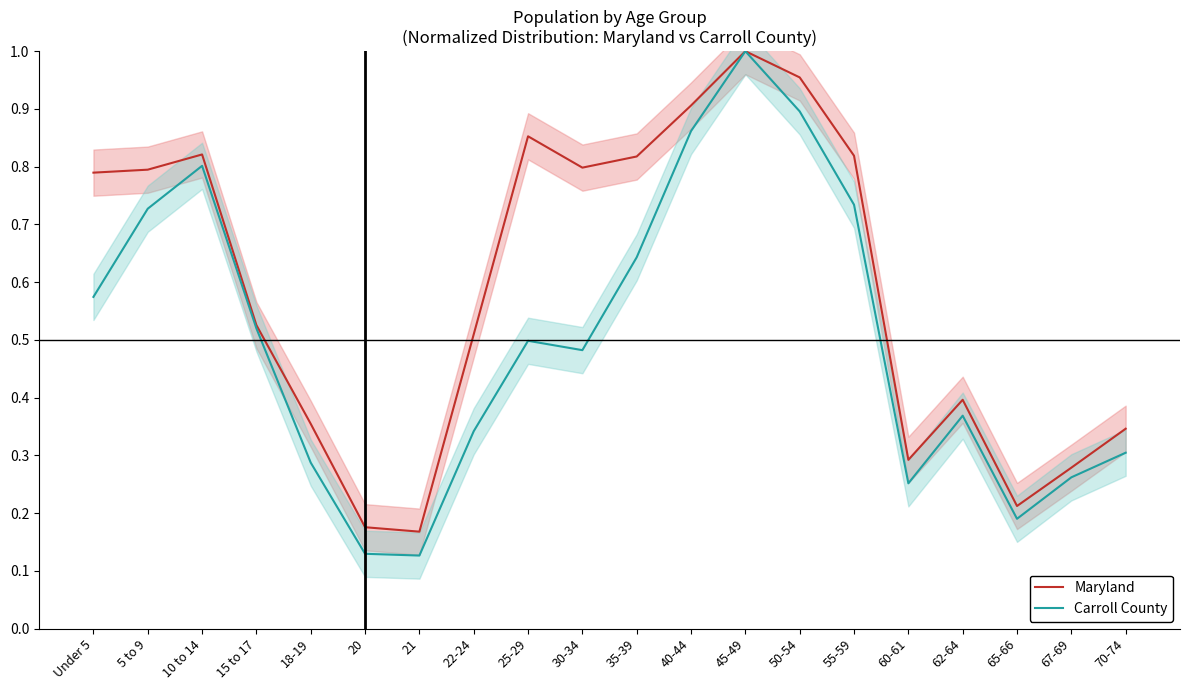

What is the sum of all Maryland values?

11.8